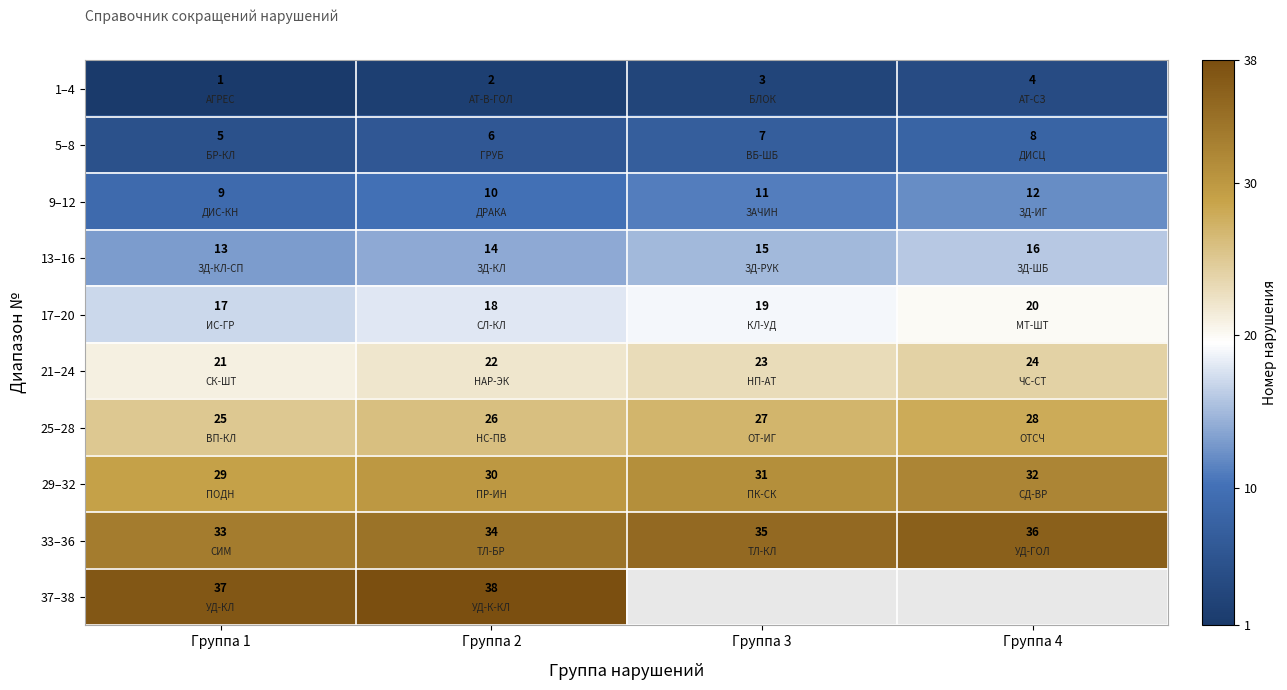

At how many categories does at least one series exceed 6?

4